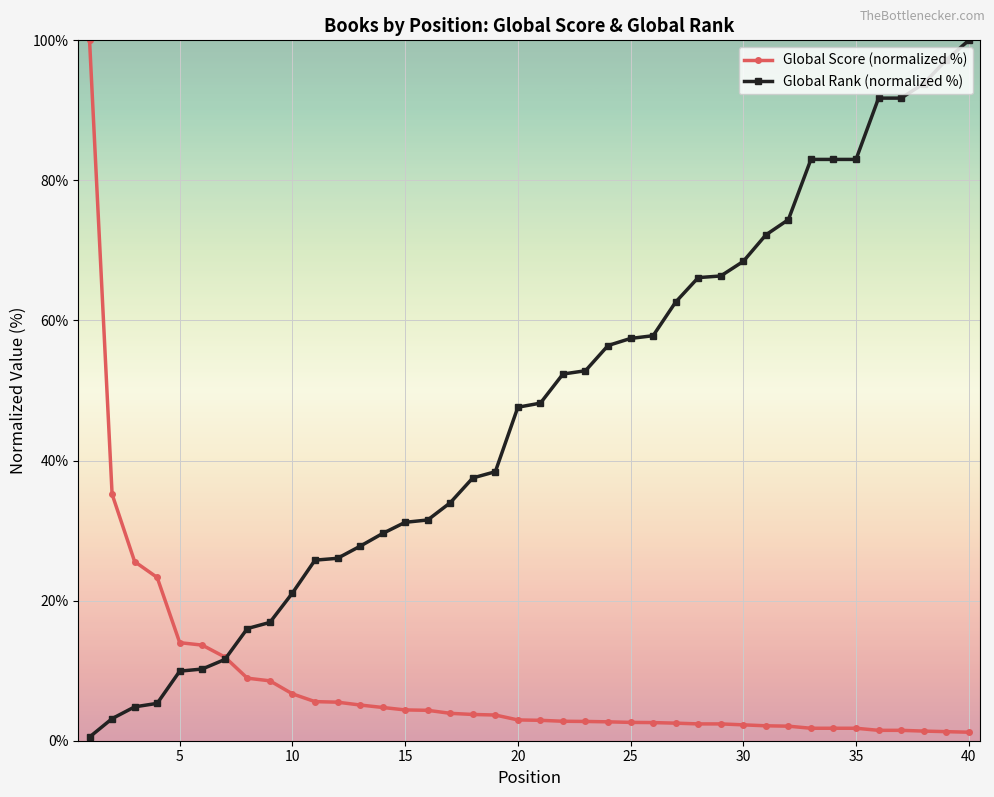

What are all the series names shown in the legend?

Global Score (normalized %), Global Rank (normalized %)